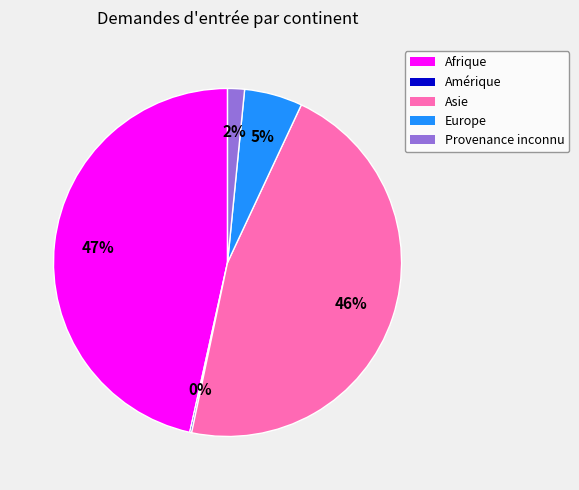

To the nearest percent, what is the average slice percentage?

20%